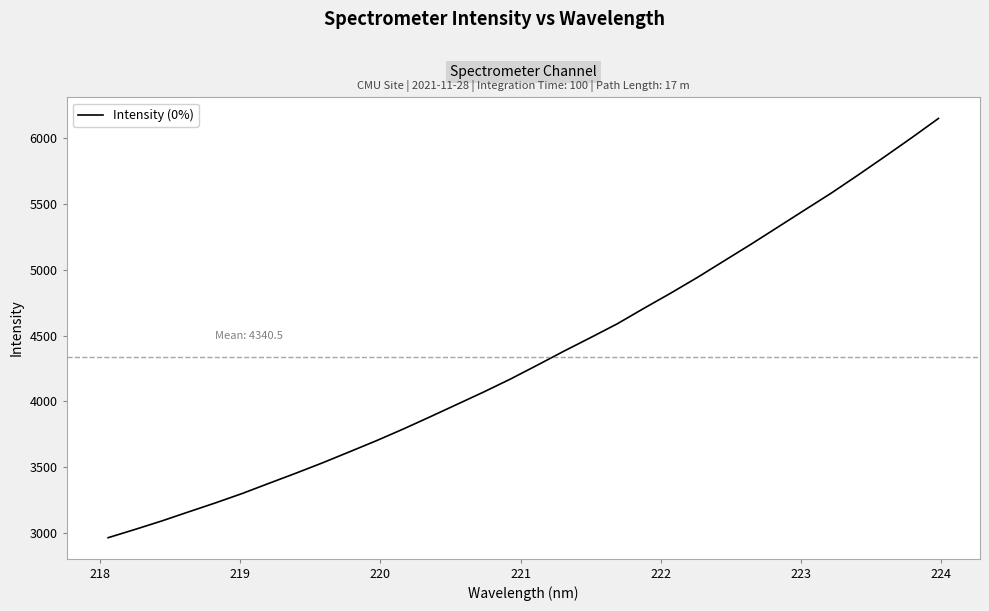

What is the maximum value shown in the chart?

6151.2